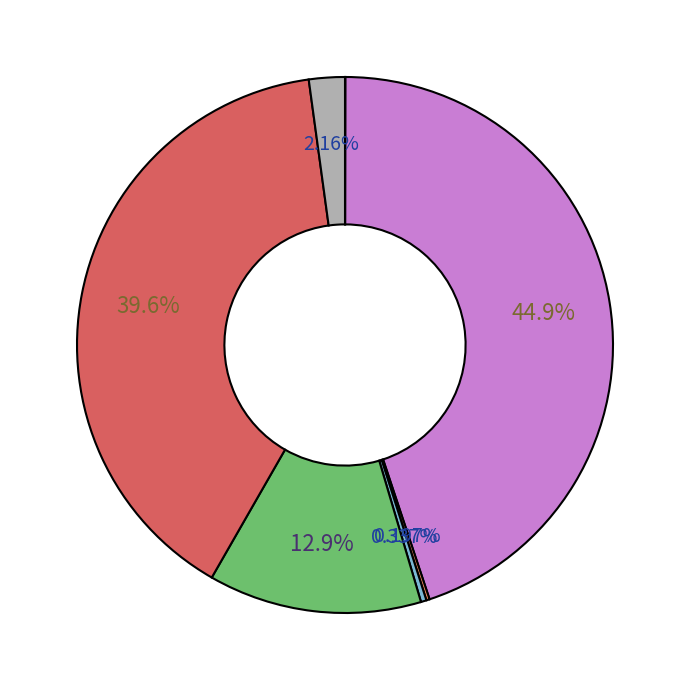

Is there any slice that represents more than half of the pie?

No